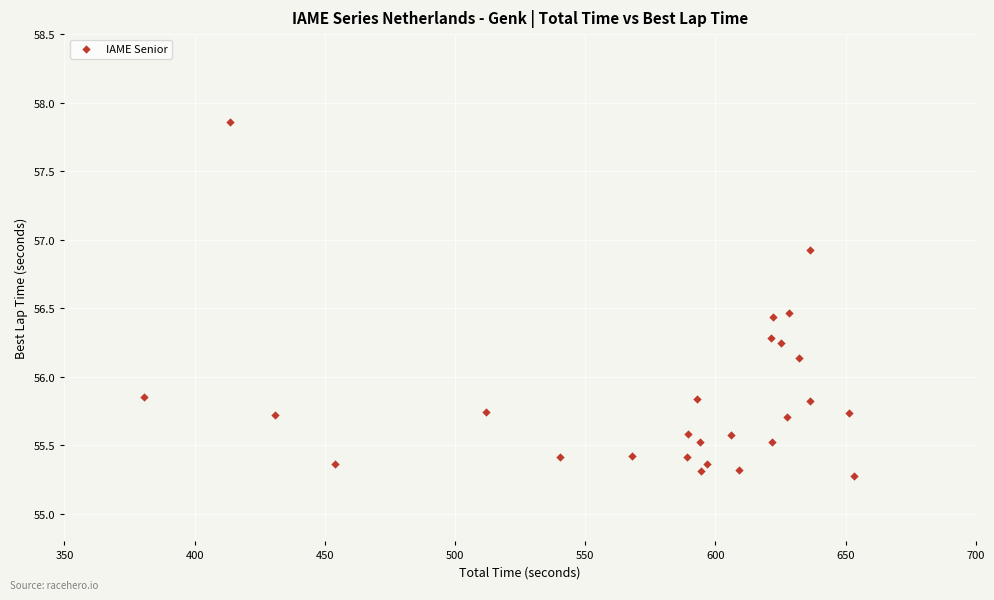

What is the range of X values (max minus min)?

272.8